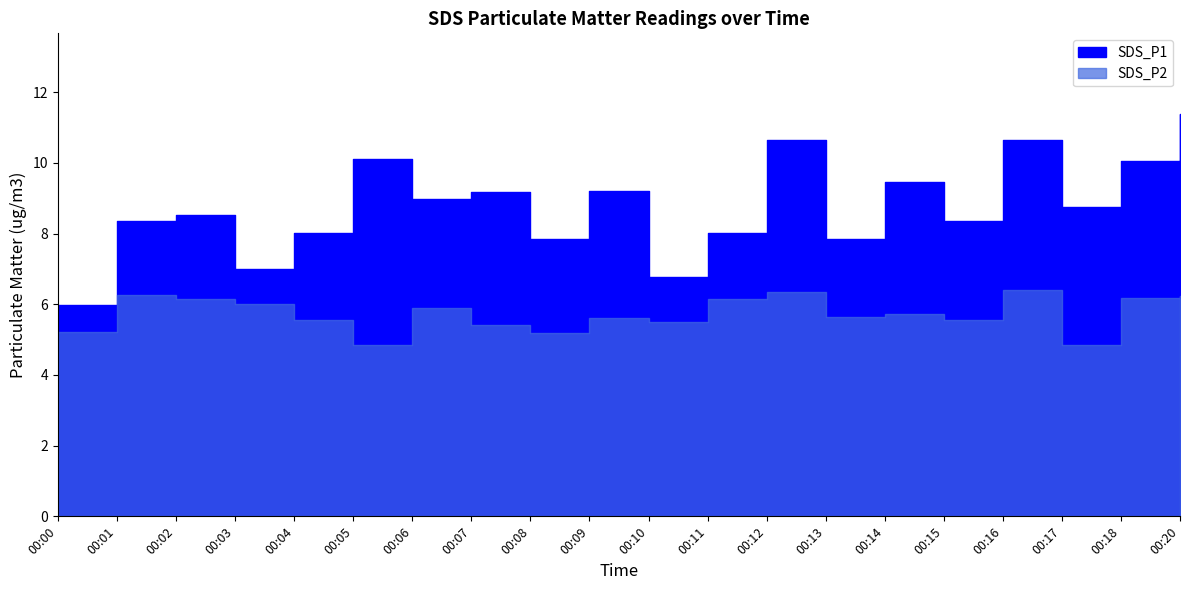

True or false: SDS_P2 and SDS_P1 cross at least once.

False